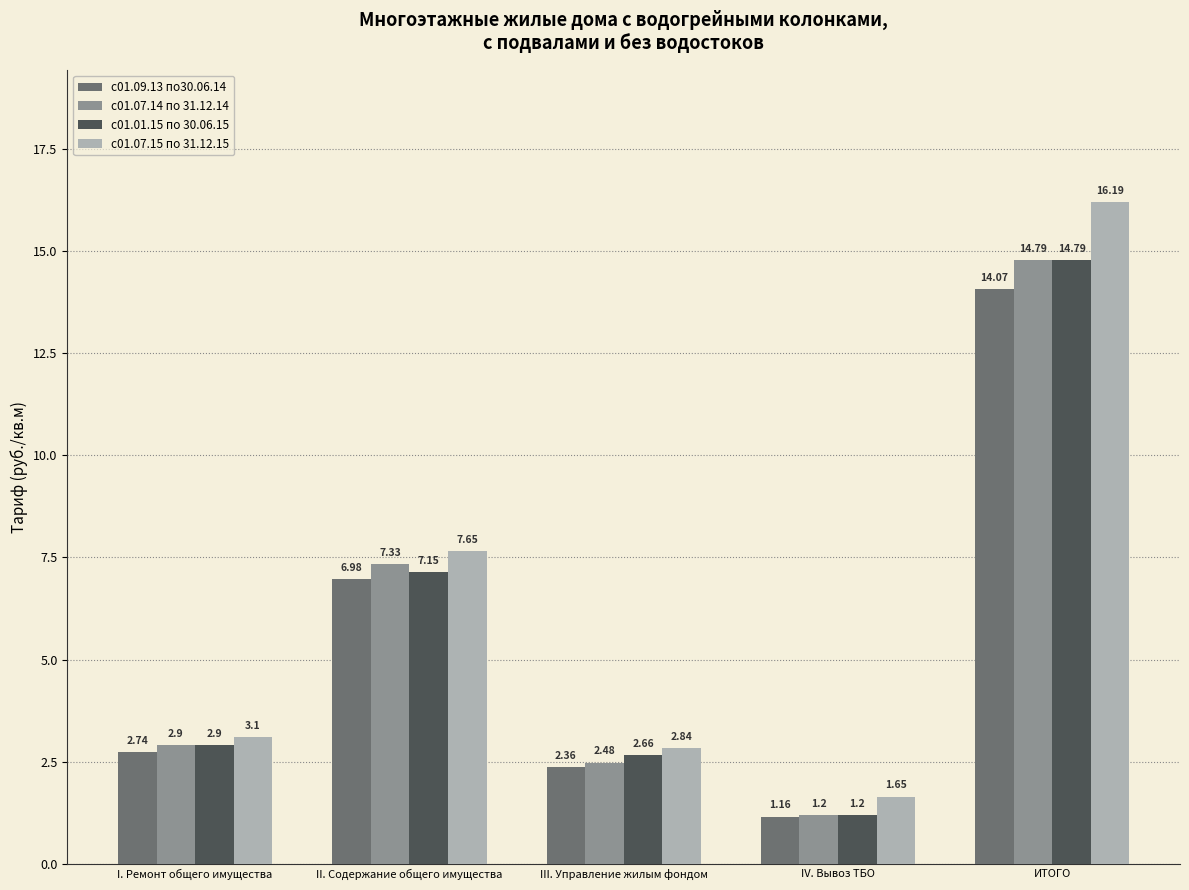

What position from the right is ИТОГО?

1